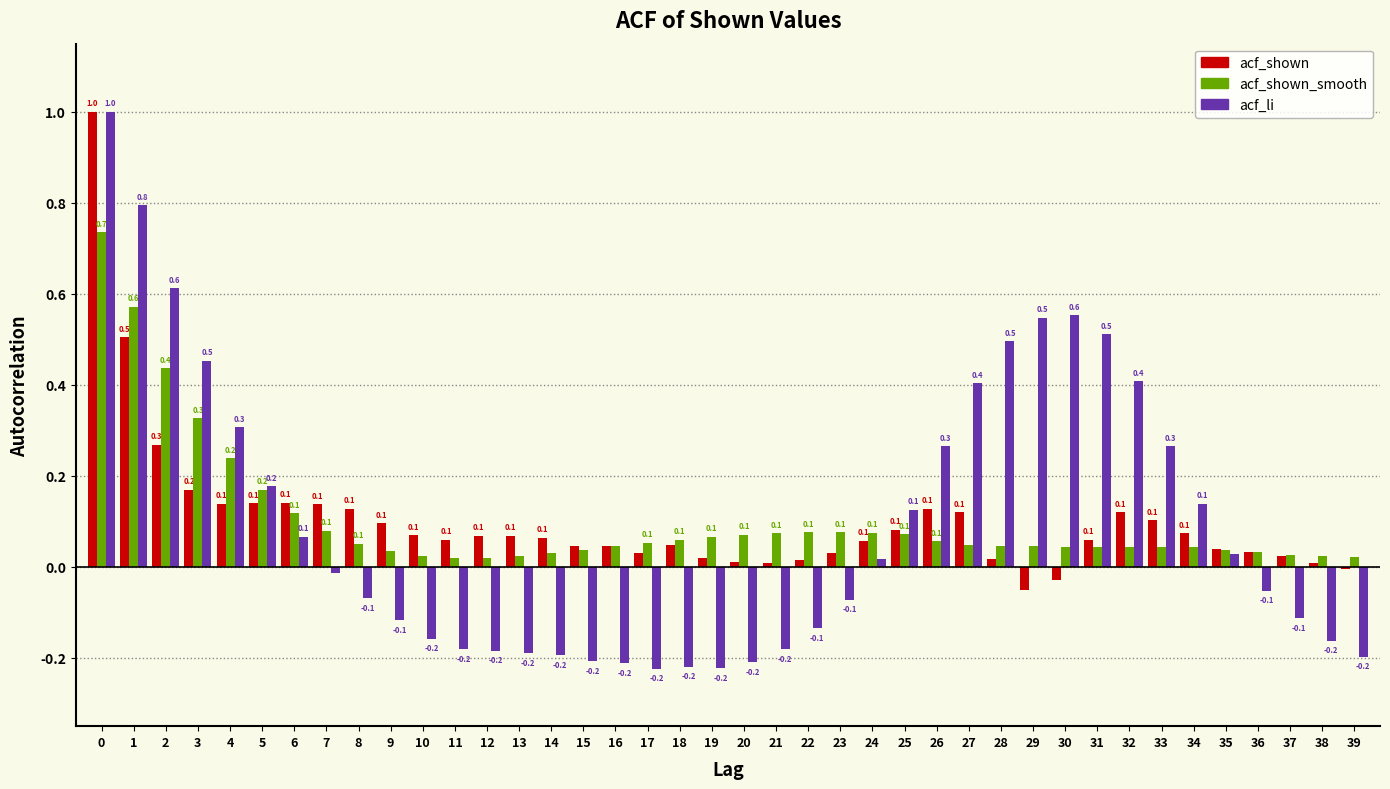

Which label corresponds to the smallest value in the chart?

17